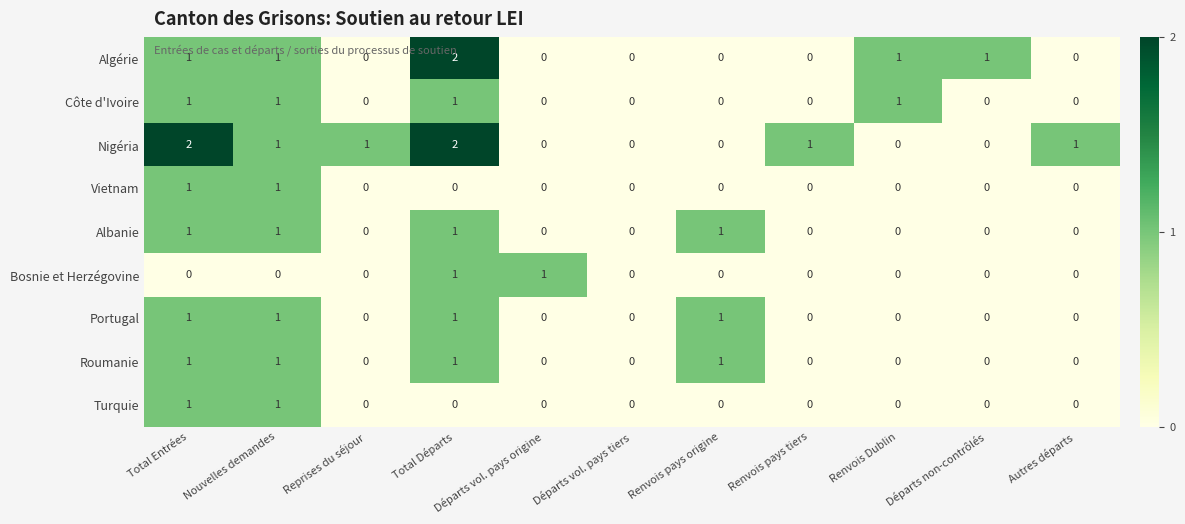

Which series changed the most between Renvois Dublin and Départs non-contrôlés?

Côte d'Ivoire